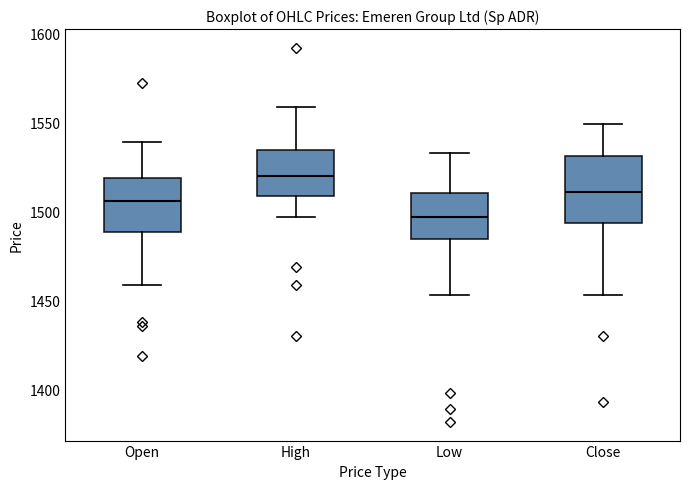

Reading left to right, transcribe this box plot: for each box, give where its median line is, the range the box spans, and where its two whiskers end, as read against the y-axis. The values are not printed on the chart, so give them approximately, as read against the axis.

Open: median 1505, box 1490 to 1520, whiskers 1460 to 1540
High: median 1520, box 1510 to 1535, whiskers 1495 to 1560
Low: median 1495, box 1485 to 1510, whiskers 1455 to 1535
Close: median 1510, box 1495 to 1530, whiskers 1455 to 1550